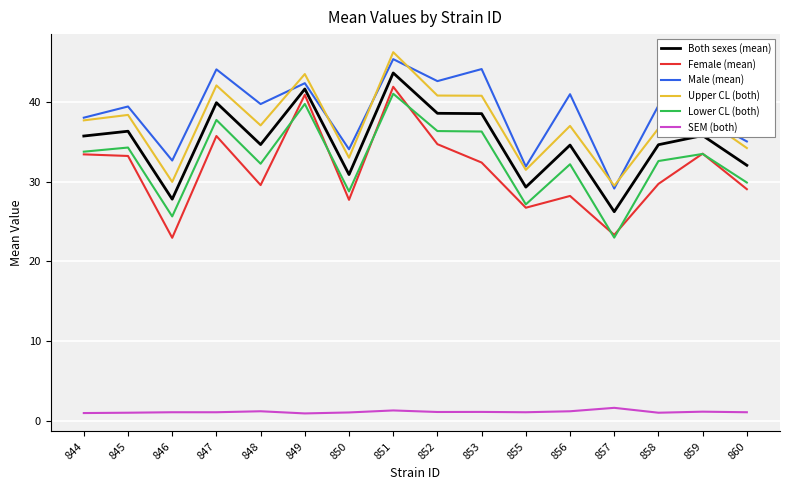

How many lines are shown in the chart?

6